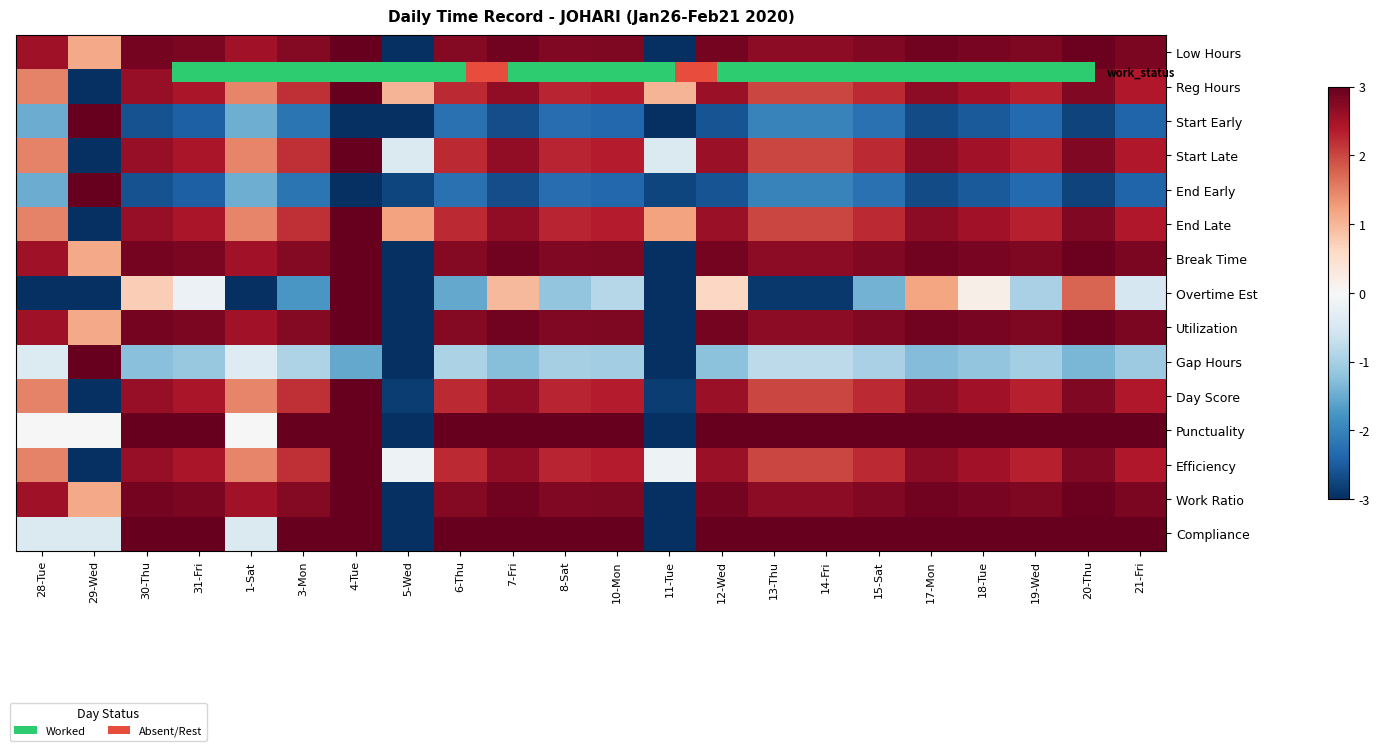

What is the minimum value shown in the chart?

-3.0